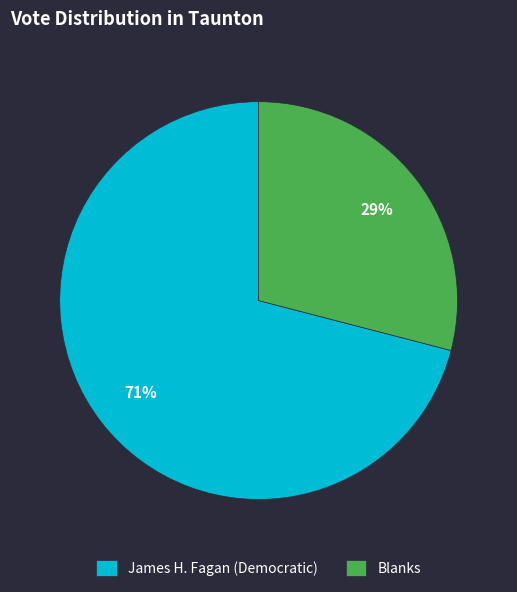

Is there a majority slice in this chart?

Yes